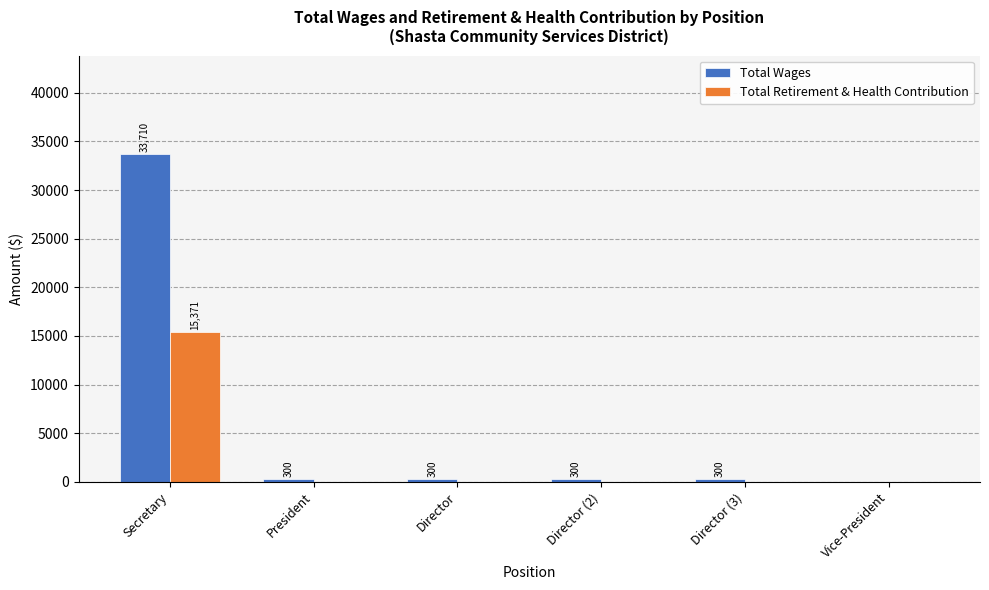

The Total Retirement & Health Contribution series shows 0 at Director (3). True or false?

True